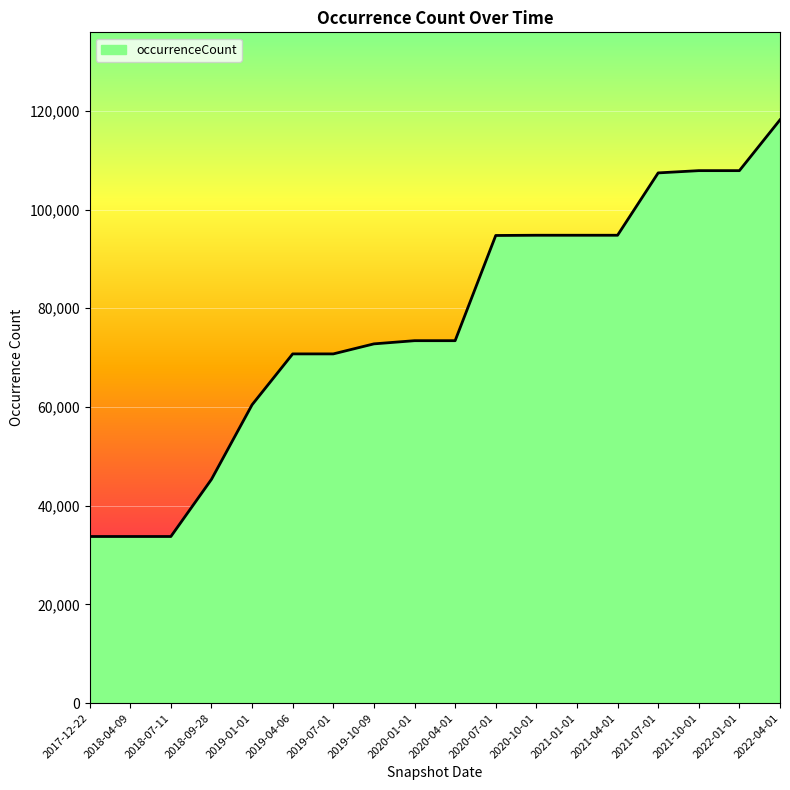

Between 2020-10-01 and 2019-04-06, which is larger?

2020-10-01